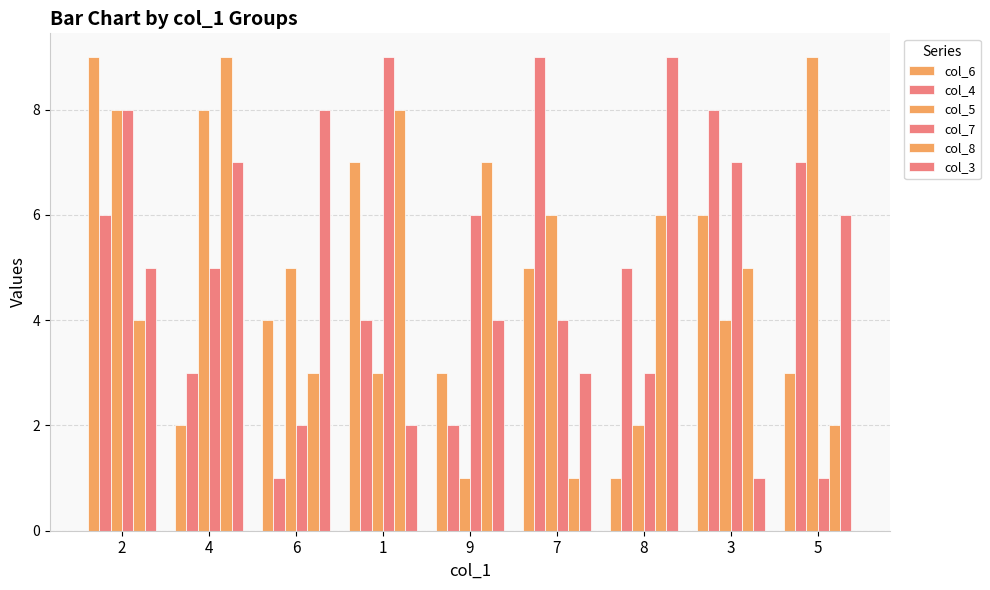

Rank the categories by col_6 value from highest to lowest.

2, 1, 3, 7, 6, 9, 5, 4, 8